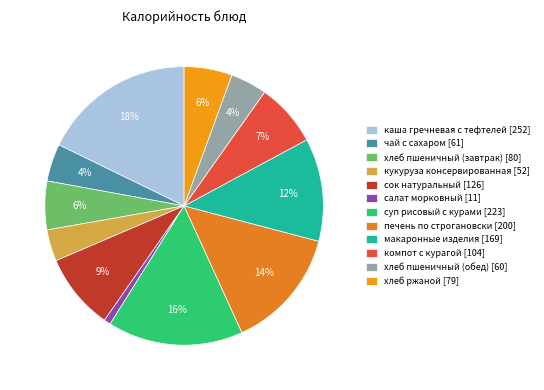

What percentage is NOT represented by хлеб пшеничный (обед)?

95.8%